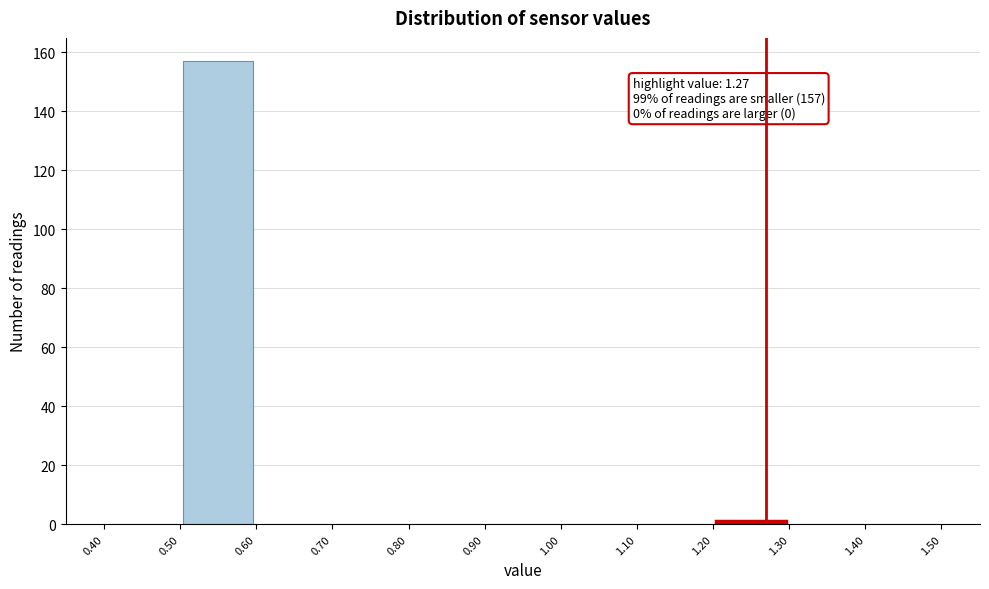

Over which range of the x-axis is the bar tallest?

0.50 to 0.60